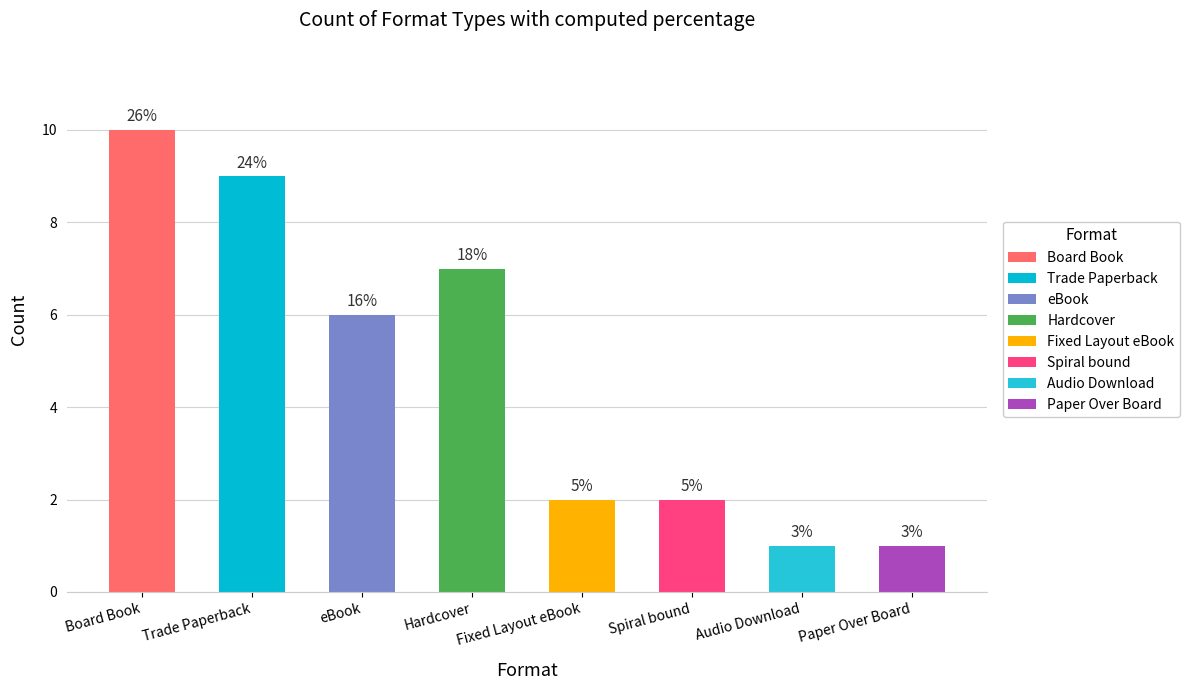

How many values exceed 6?

3